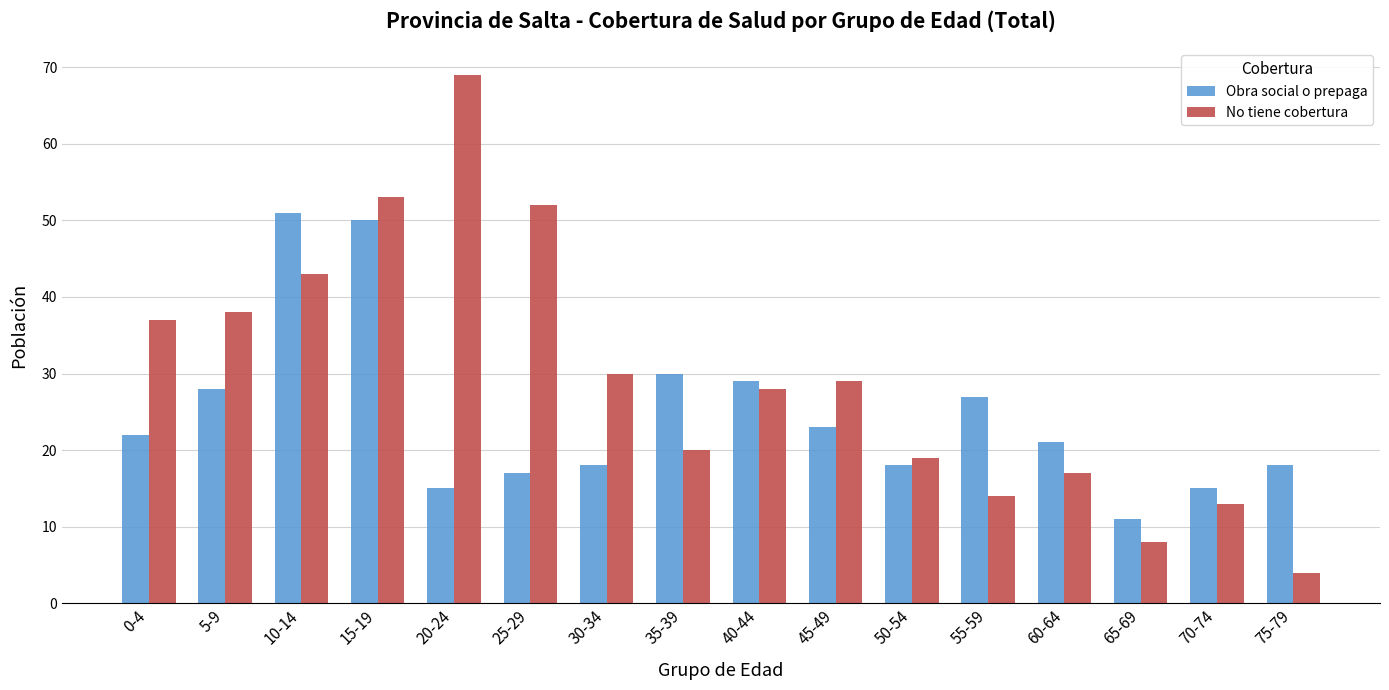

Is the value of No tiene cobertura at 55-59 greater than the value of Obra social o prepaga at 0-4?

No